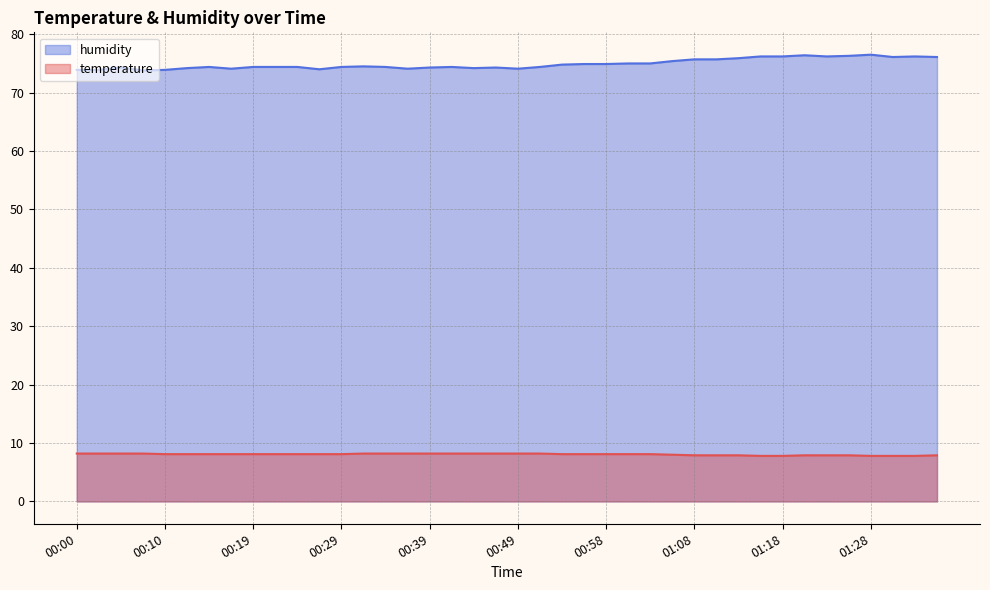

What position from the left is 01:16?

32